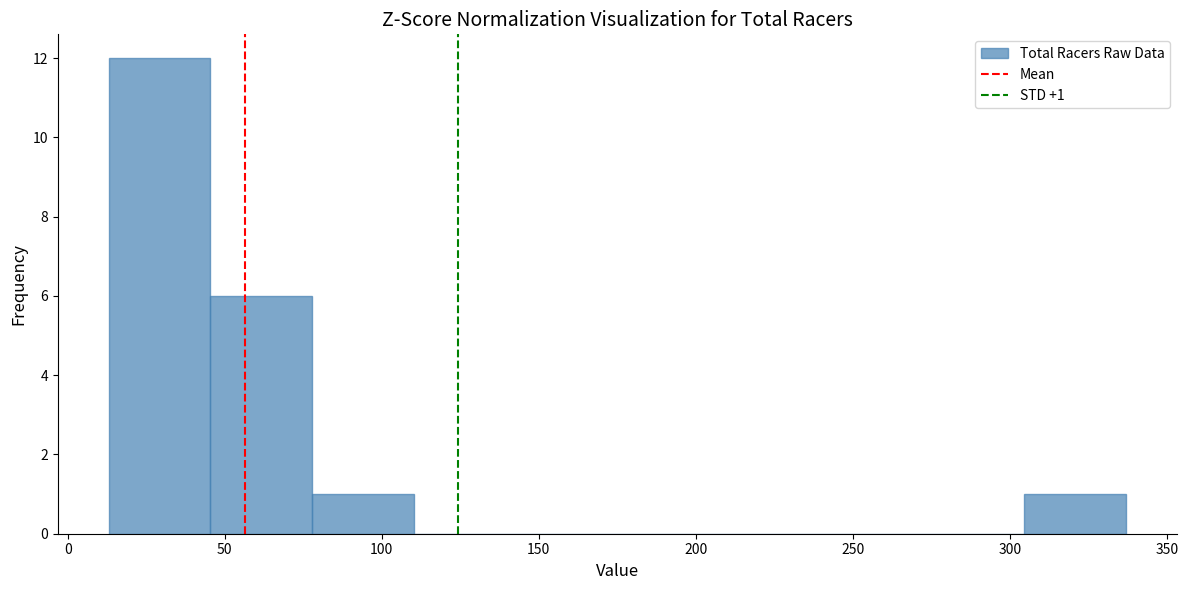

Over which range of the x-axis is the bar tallest?

15 to 45